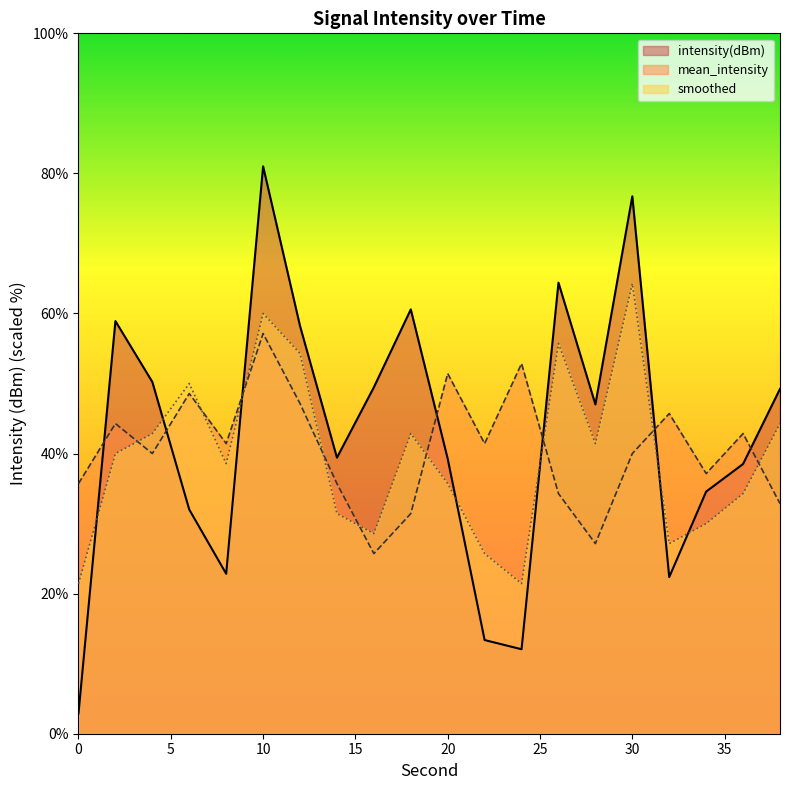

True or false: smoothed has a value of 38.9 at 32.

False